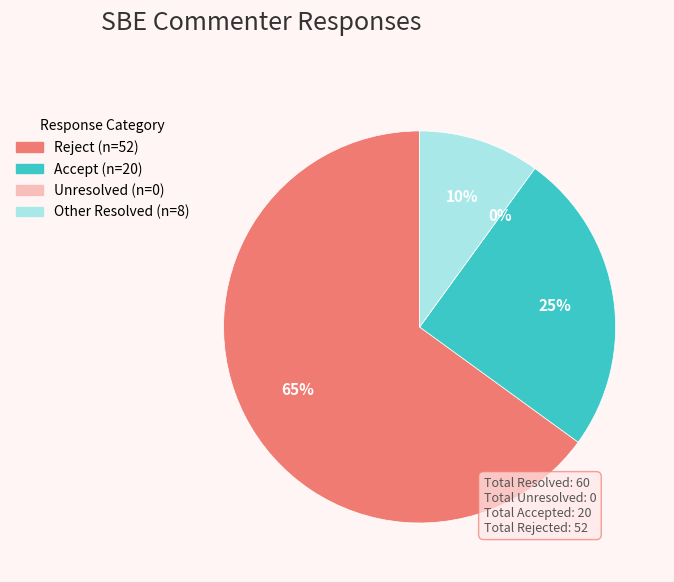

How many slices are in this pie chart?

4